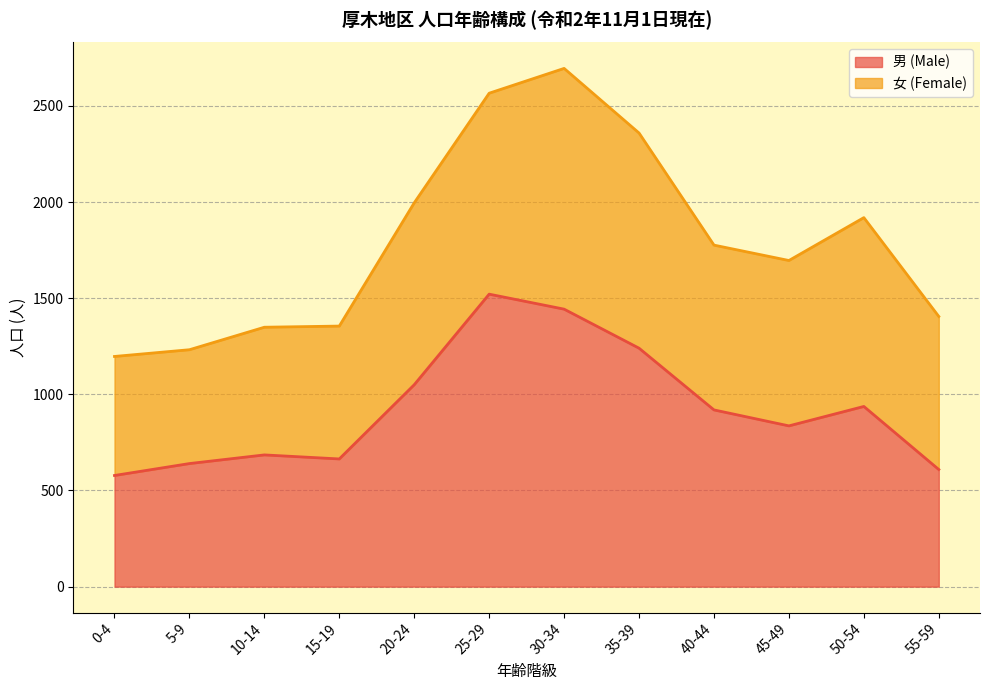

What is the sum of the values at 35-39 and 45-49?

2076